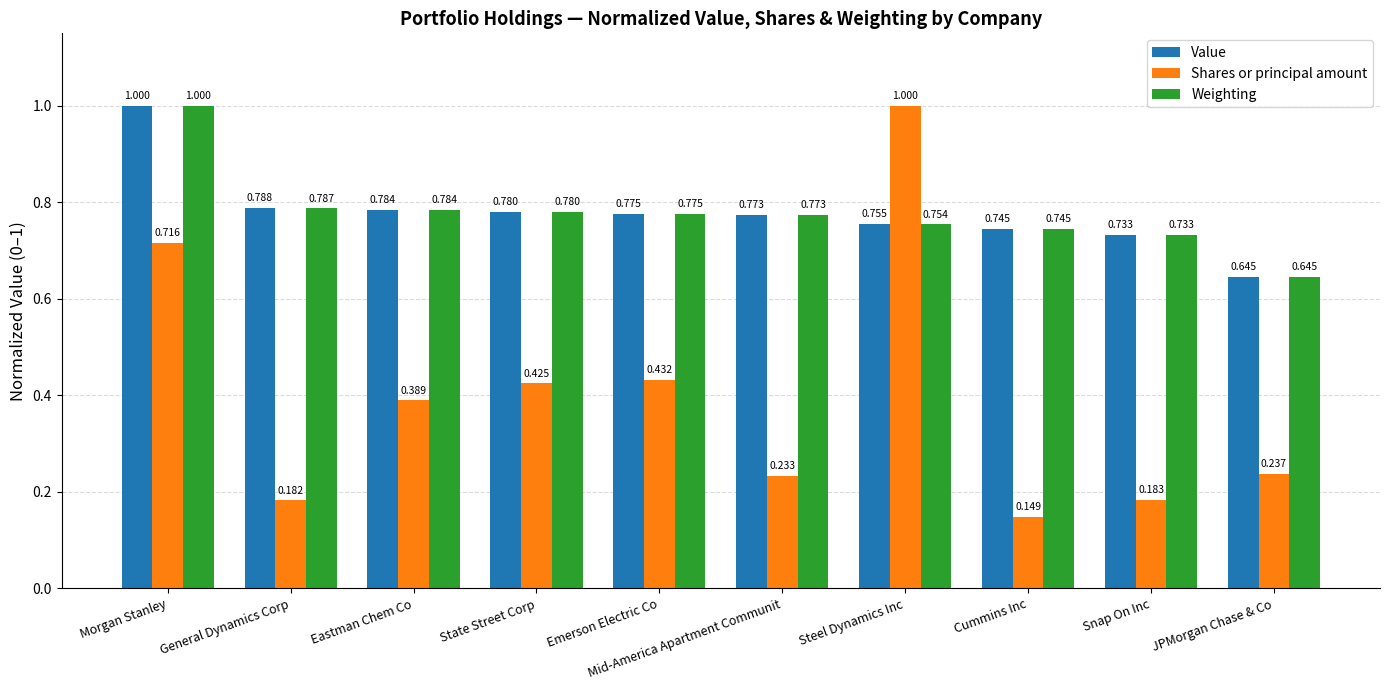

Are the bars grouped side by side (vs. stacked)?

Yes